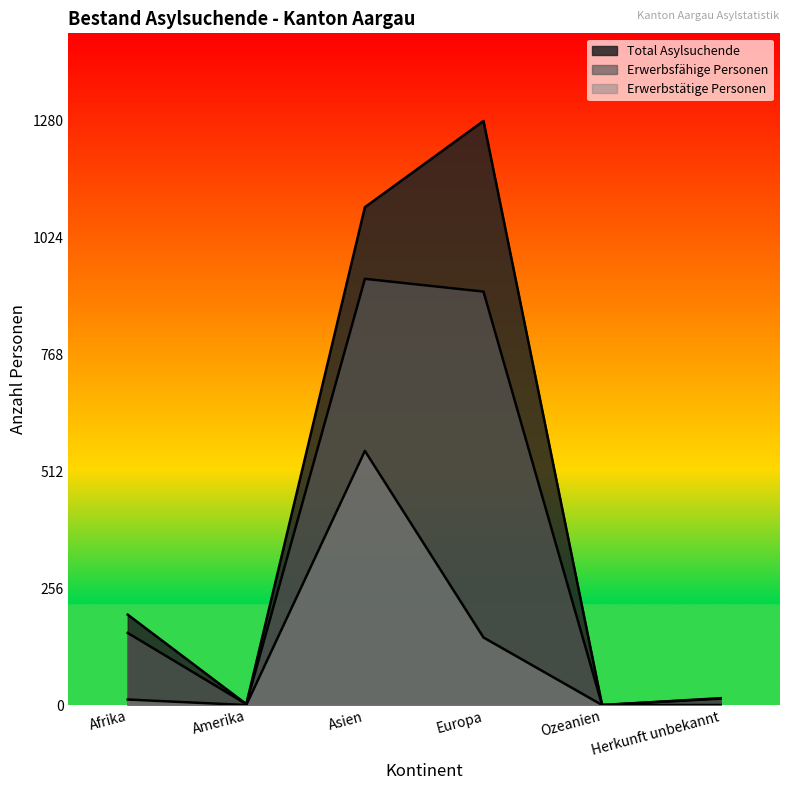

Does the chart display data point markers on the line(s)?

No